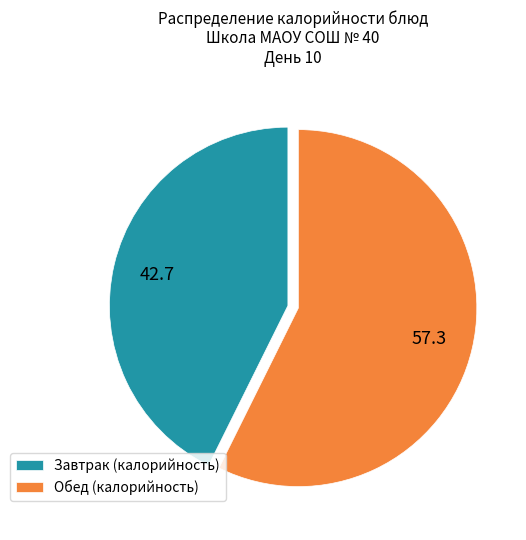

Is it true that Завтрак (калорийность) is 43% of the pie?

True